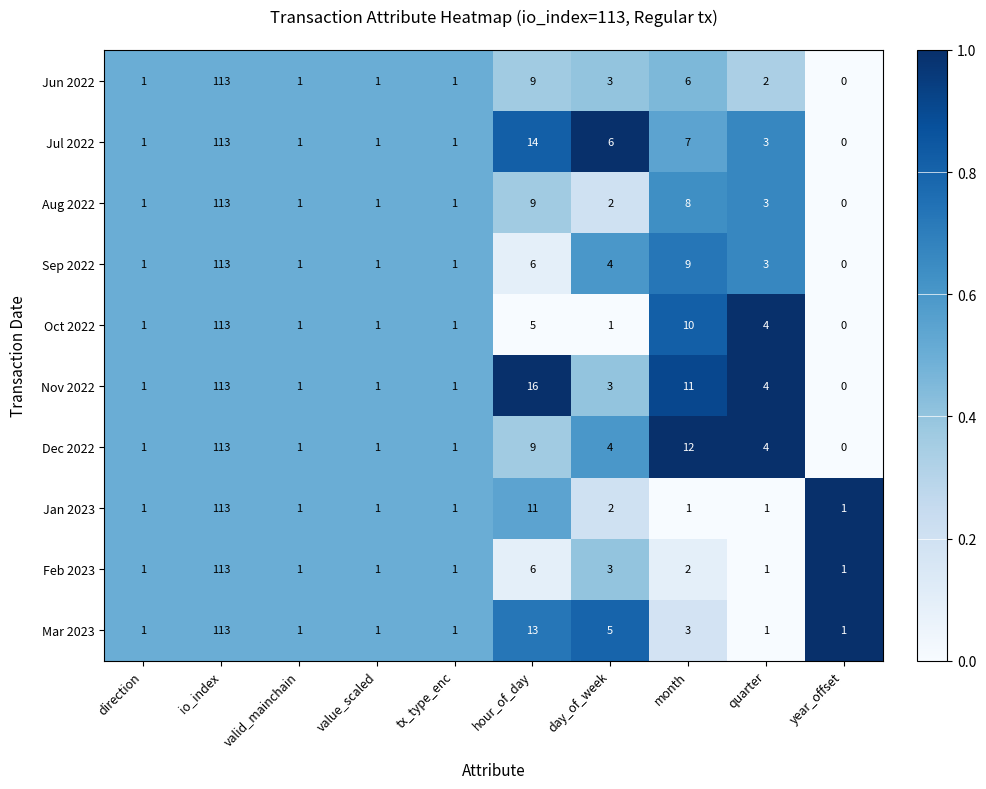

How many distinct data groups are displayed?

10